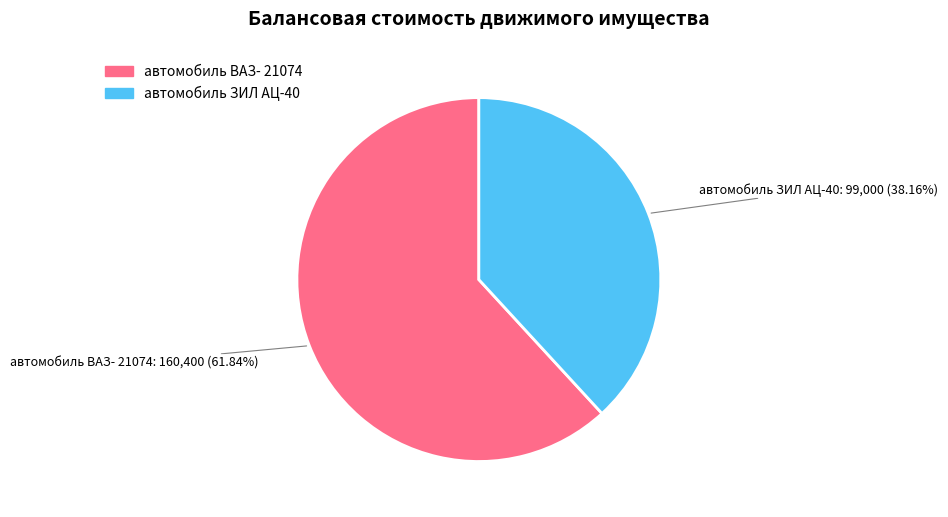

Which slice represents more than half of the pie?

автомобиль ВАЗ- 21074